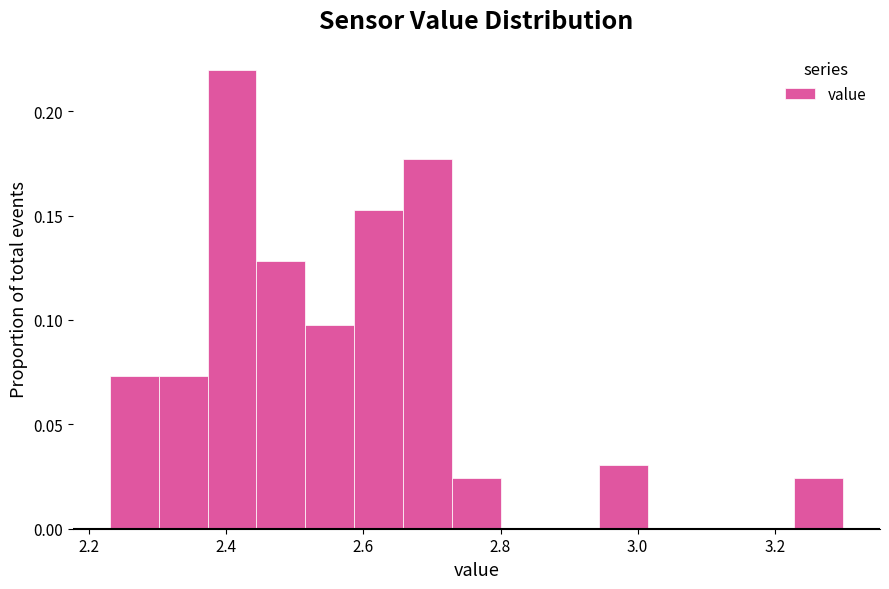

Around what value on the x-axis is the tallest bar? Give the approximate position of its centre, as read against the axis.

2.40